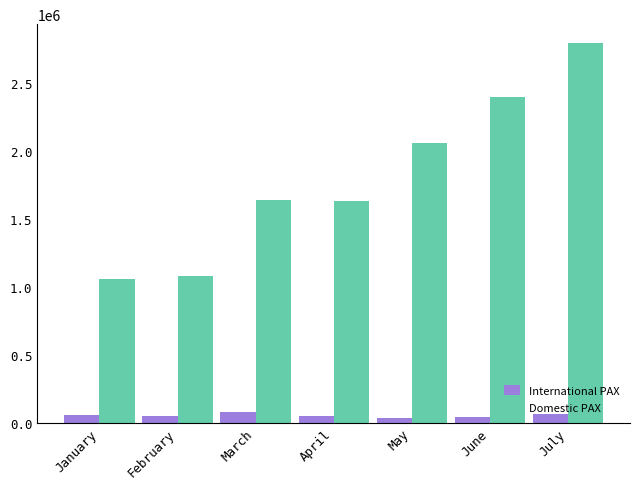

List the series in order of their overall mean, lowest first.

International PAX, Domestic PAX